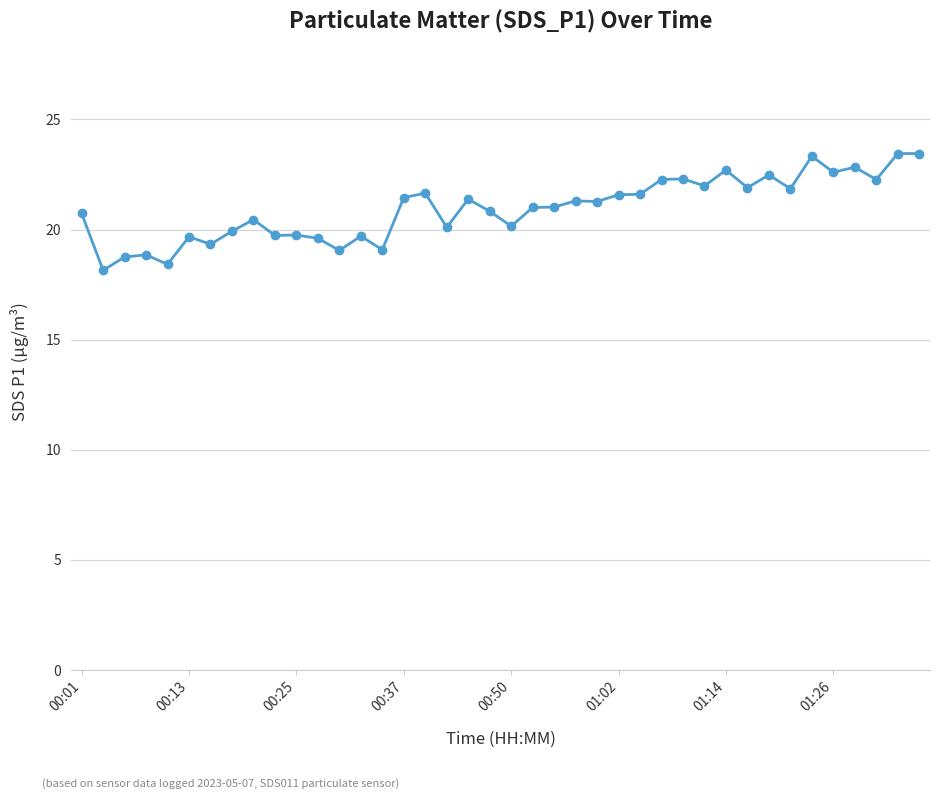

What is the value of the 26th point from the left?

21.6